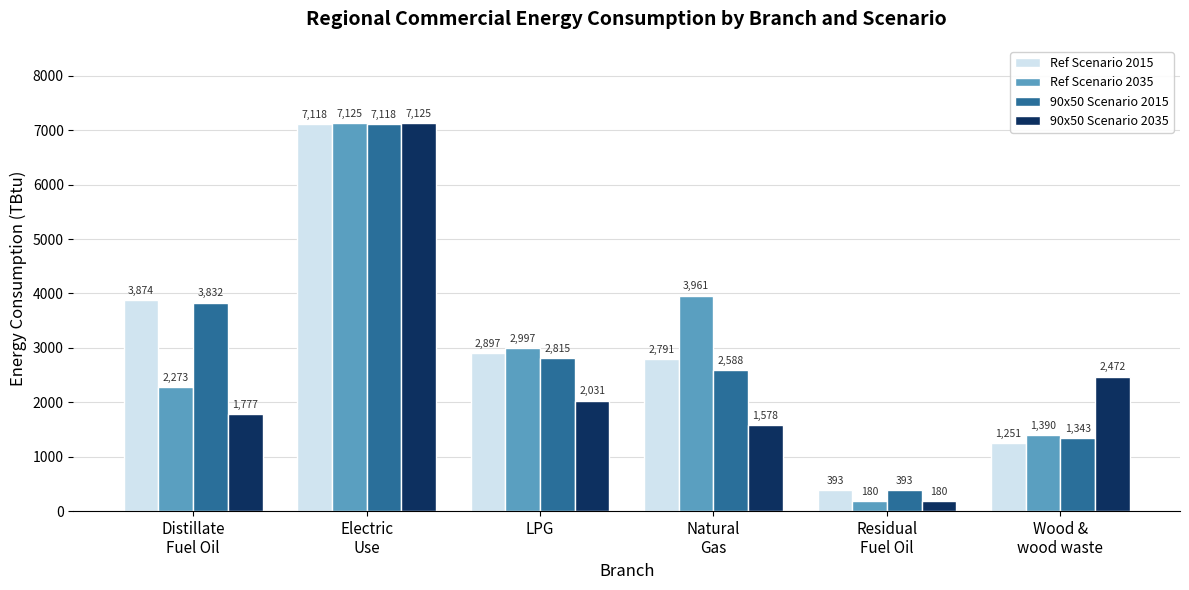

What is the total value across all series at Electric
Use?

28486